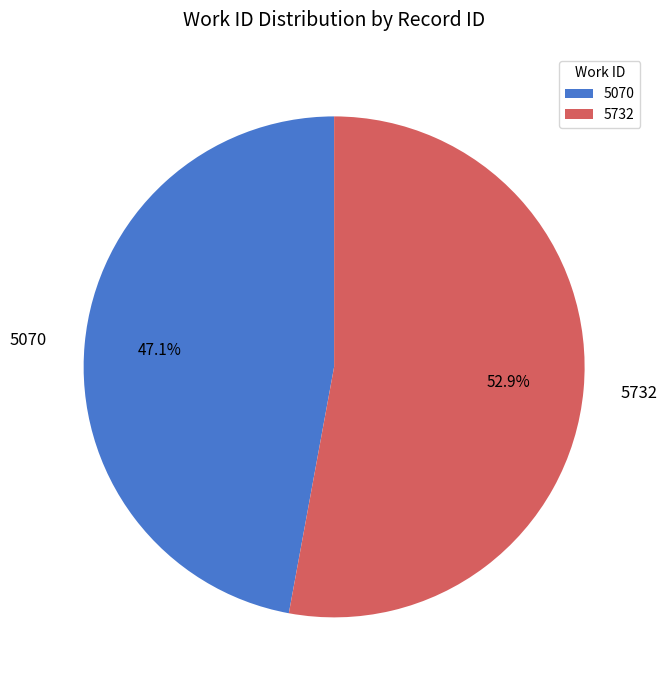

What is the total percentage of 5070 and 5732?

100.0%